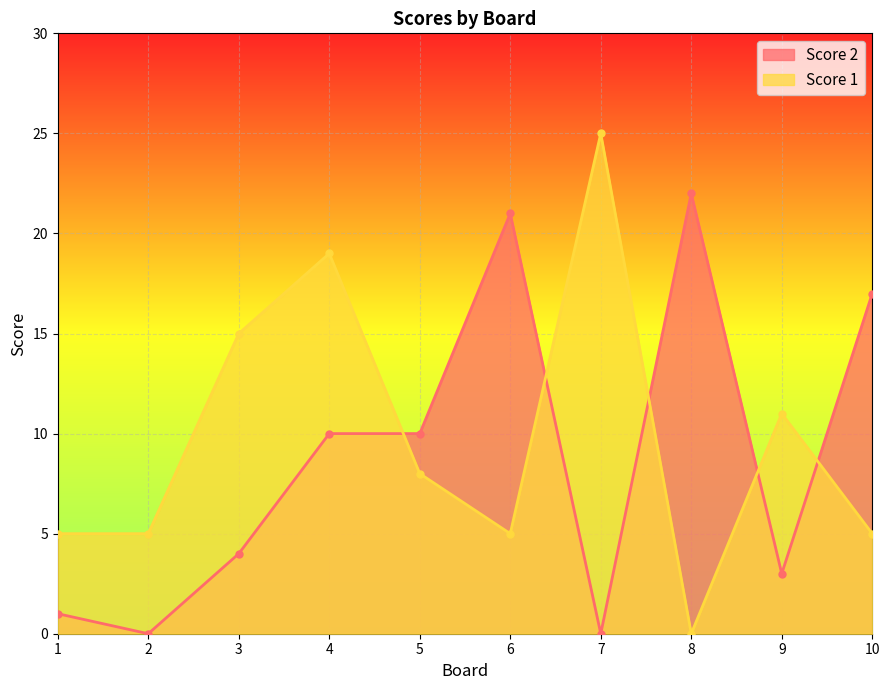

What is the maximum value shown in the chart?

25